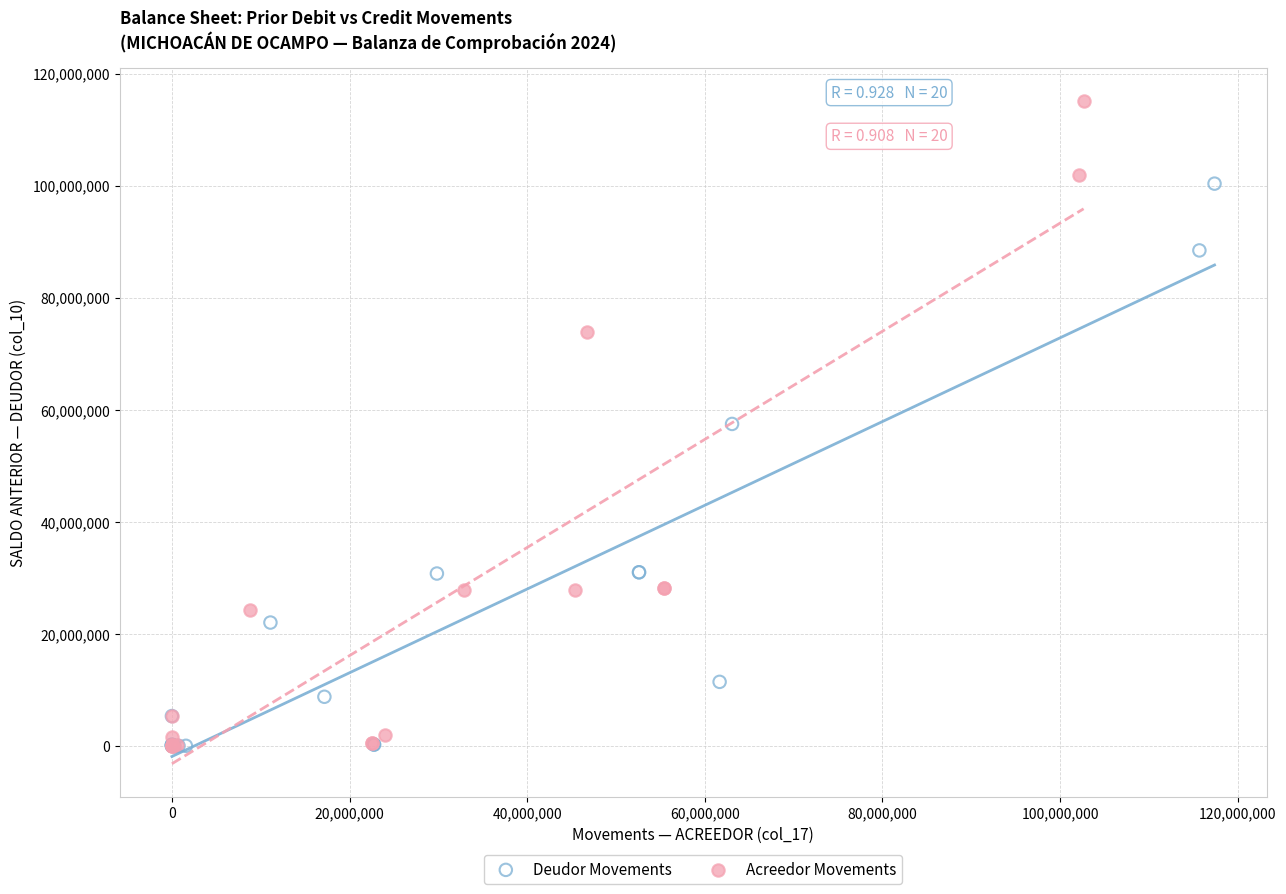

Which series has the widest spread of Y values?

Acreedor Movements